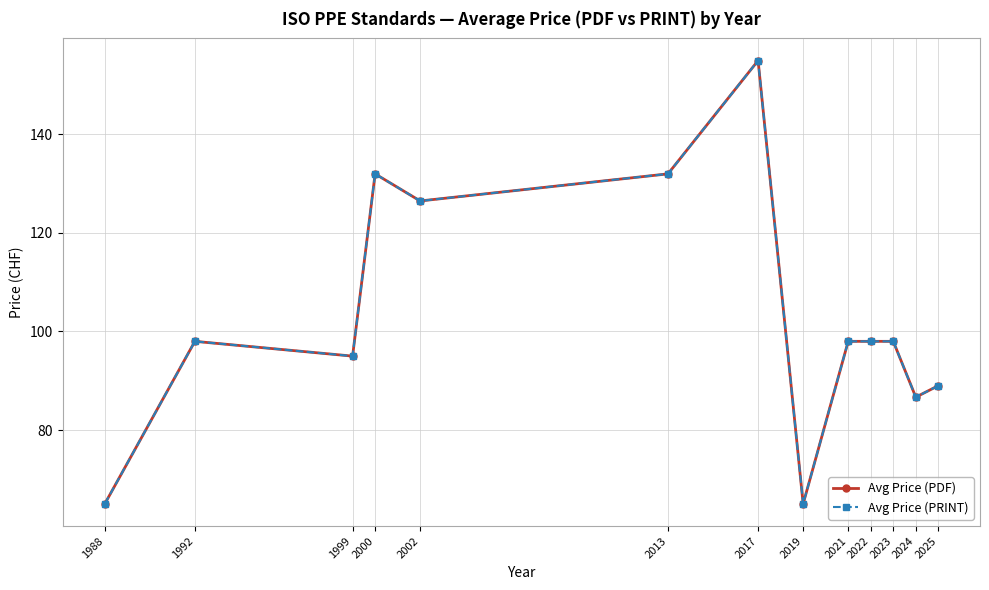

The value of Avg Price (PRINT) at 1988 is 18.3. True or false?

False